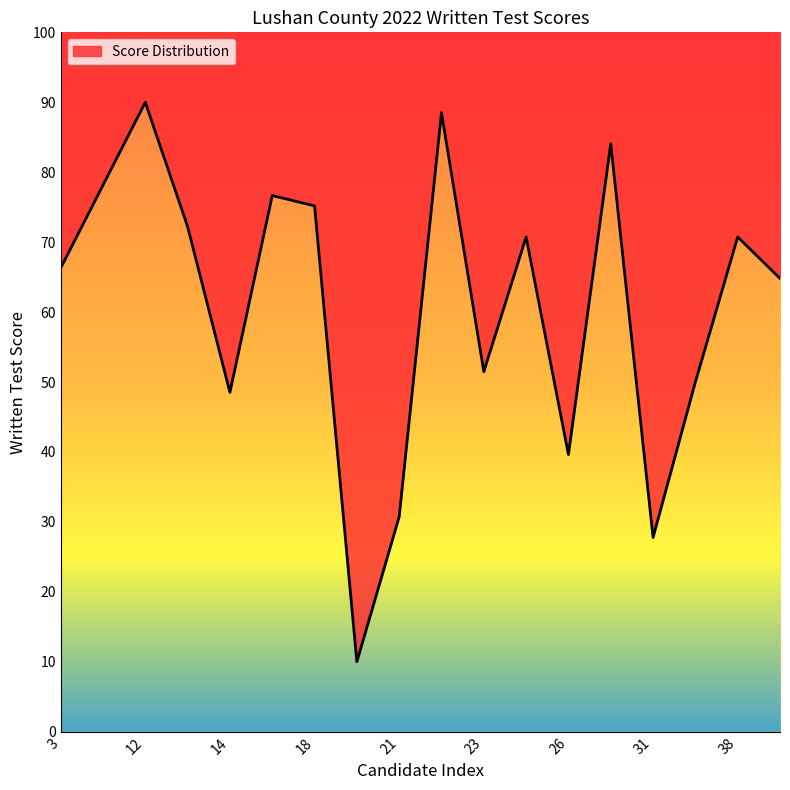

List the labels in order of value, largest first.

12, 22, 27, 8, 15, 18, 13, 24, 38, 3, 39, 23, 36, 14, 26, 21, 31, 19